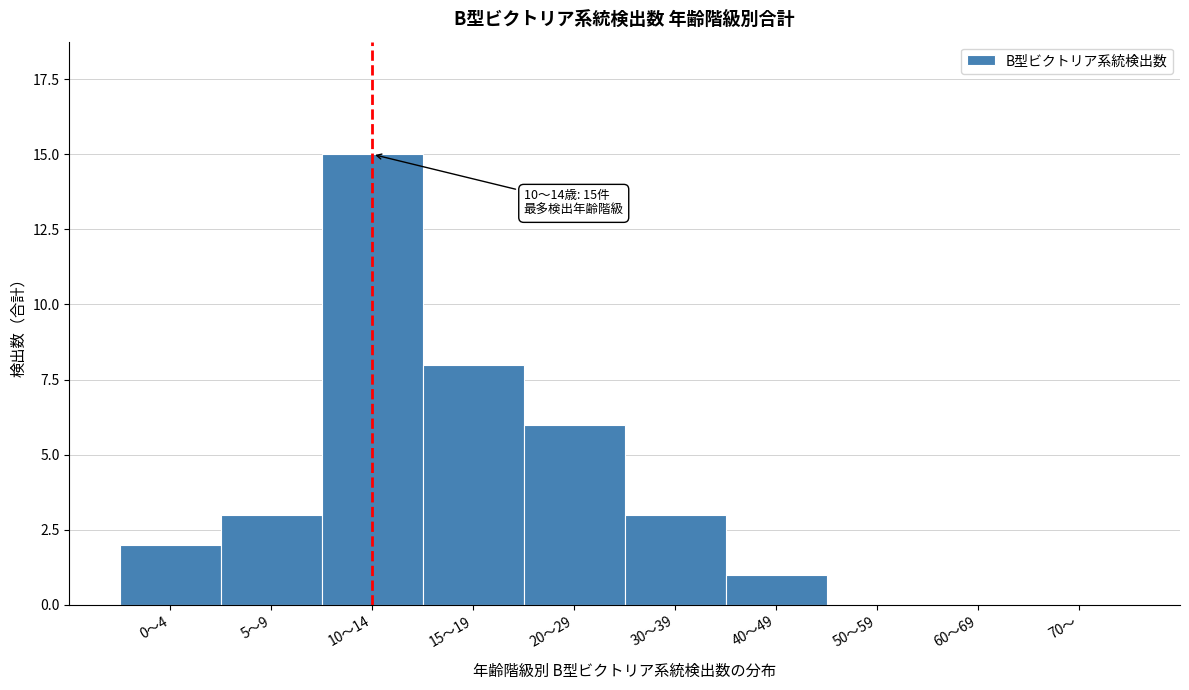

Reading left to right, transcribe all the data shown in this chart.

0～4=2	5～9=3	10～14=15	15～19=8	20～29=6	30～39=3	40～49=1	50～59=0	60～69=0	70～=0